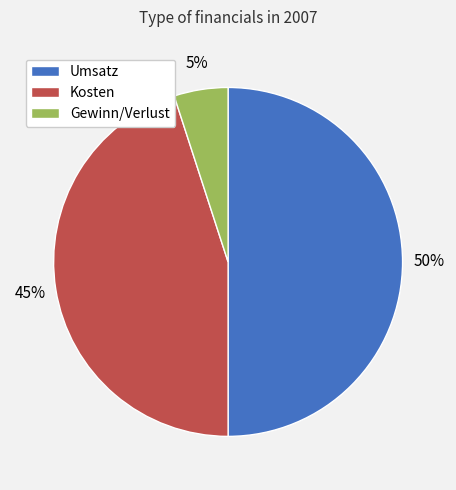

To the nearest percent, what percentage of the pie is Umsatz?

50%